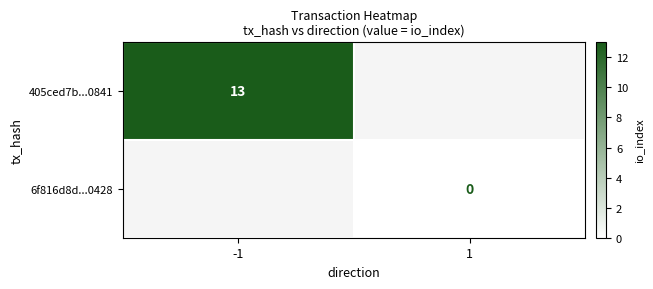

At how many categories does at least one series exceed 7?

1